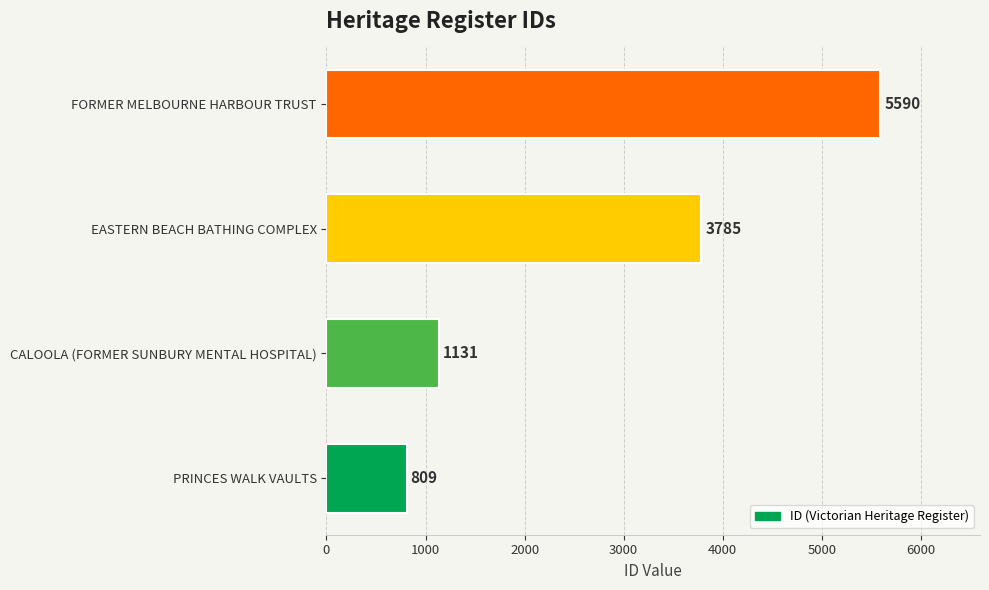

What is the smallest value displayed?

809